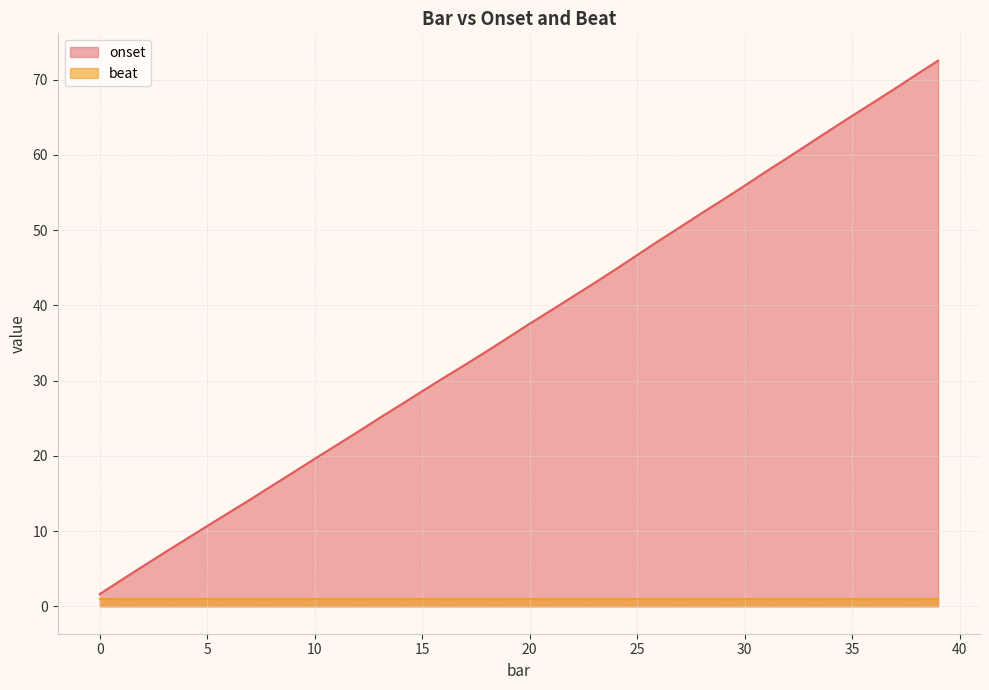

What is the value of the 26th point from the left?

46.7